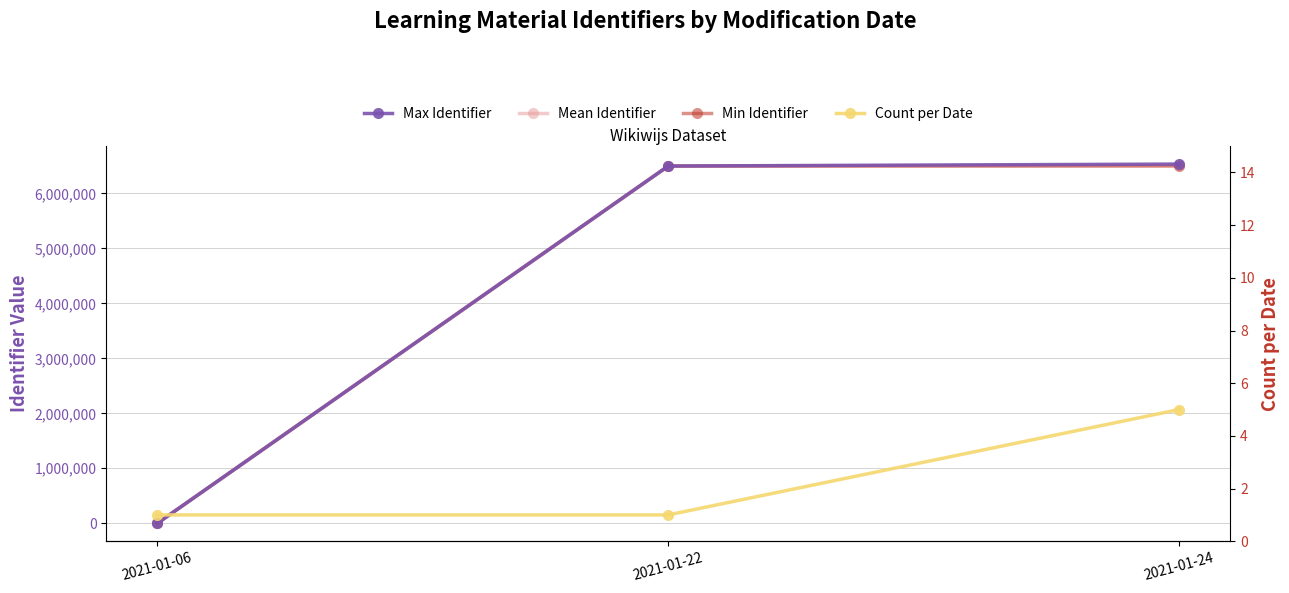

How many lines are shown in the chart?

4